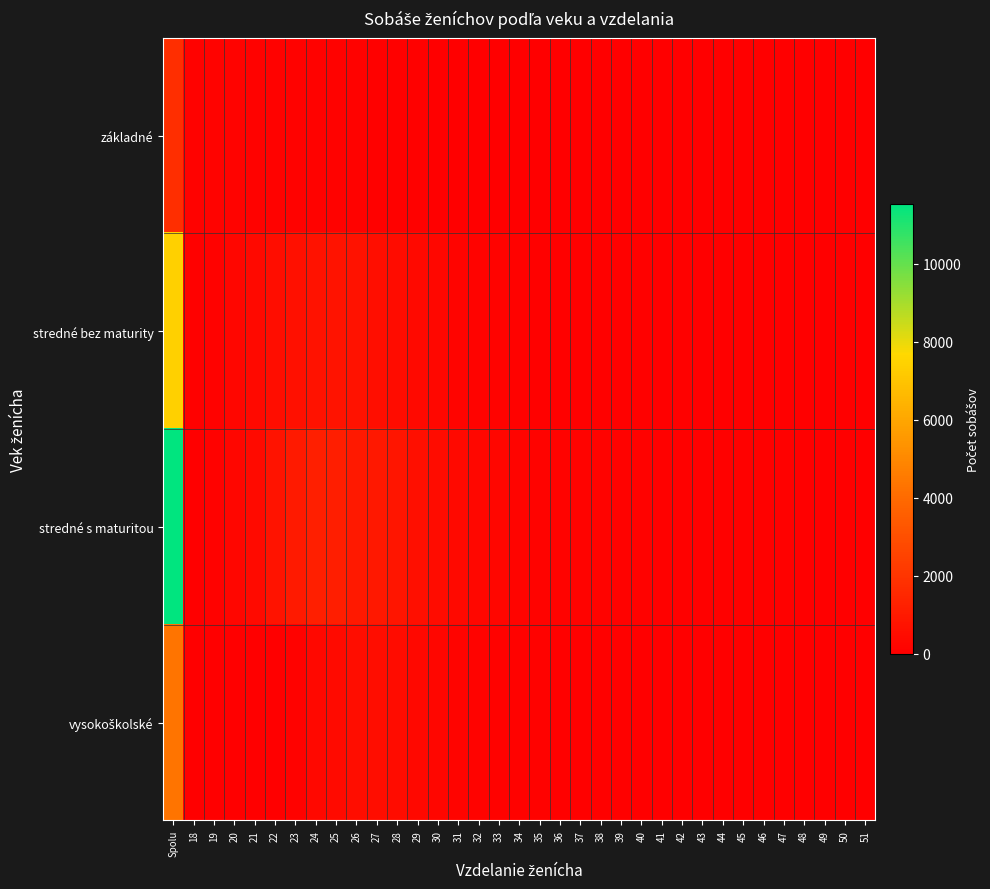

How many data points does each series have?

35